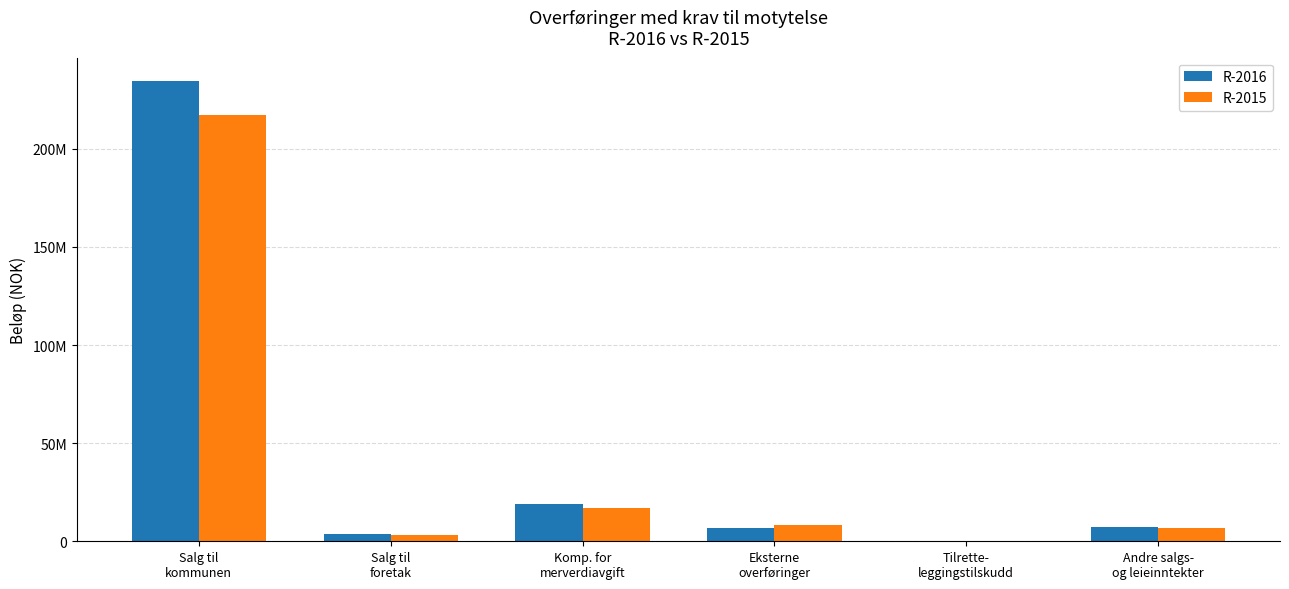

What is the difference between the second highest and minimum values in the R-2016 series?

18719933.2